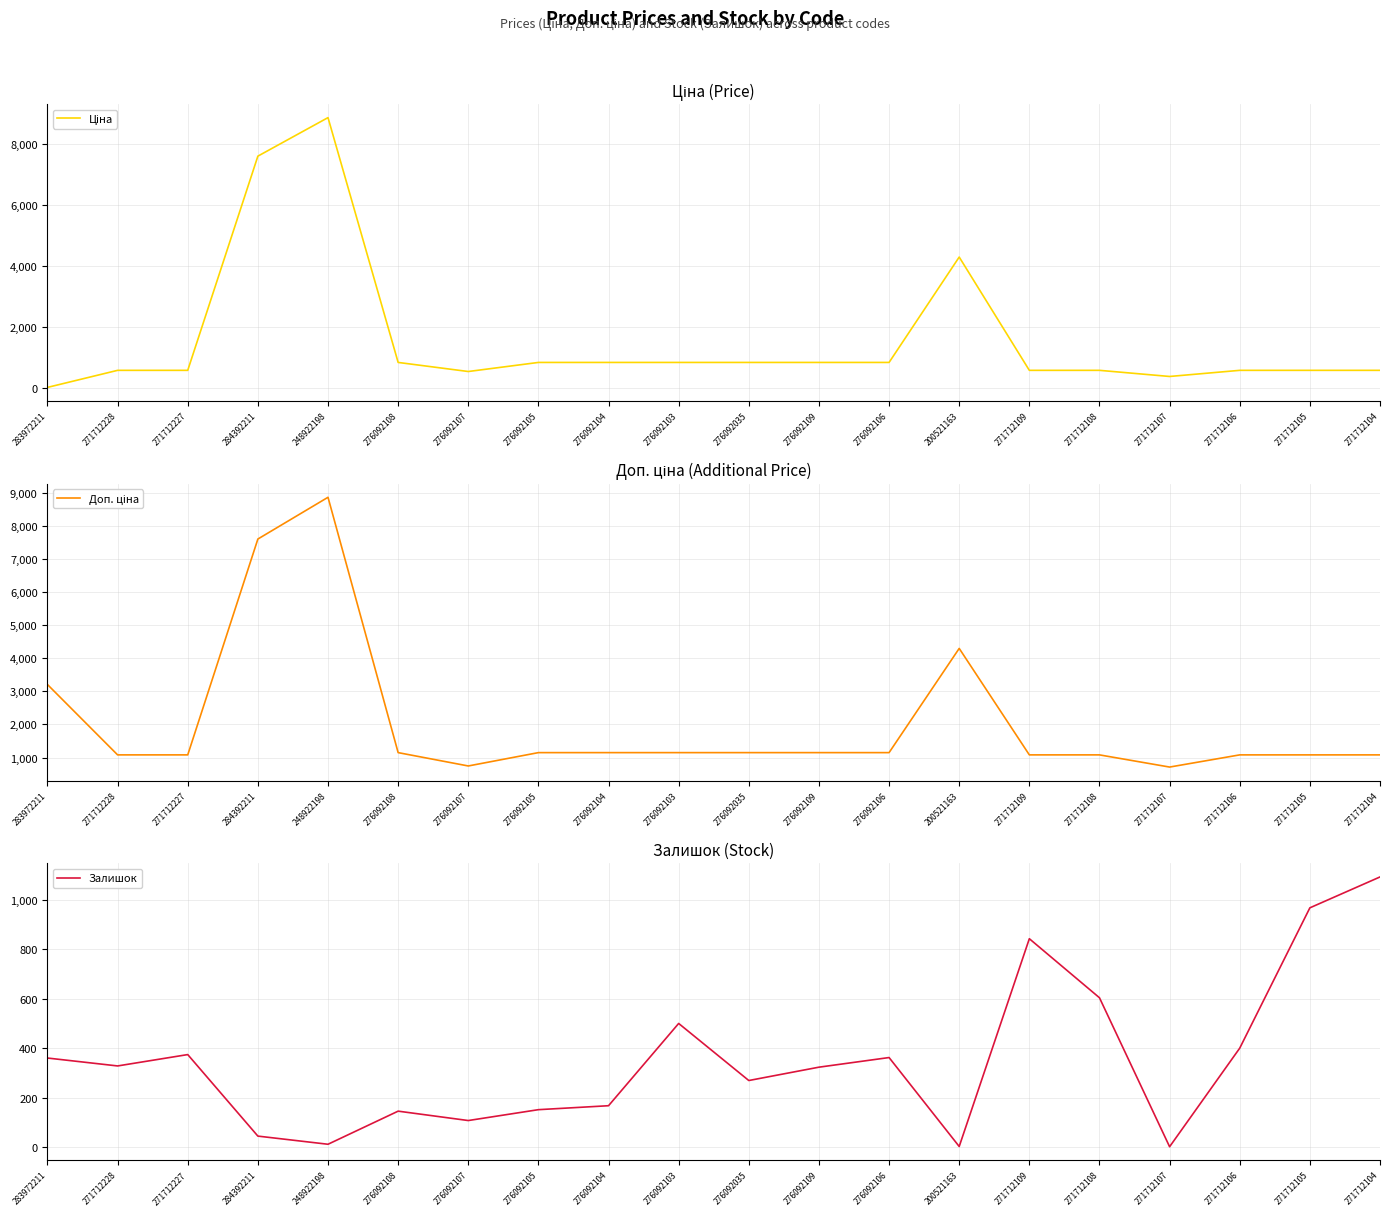

Does the chart have visible grid lines?

Yes